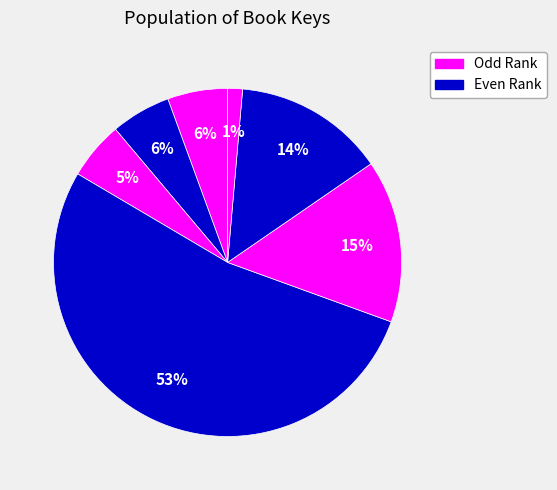

How many segments does this pie chart have?

7